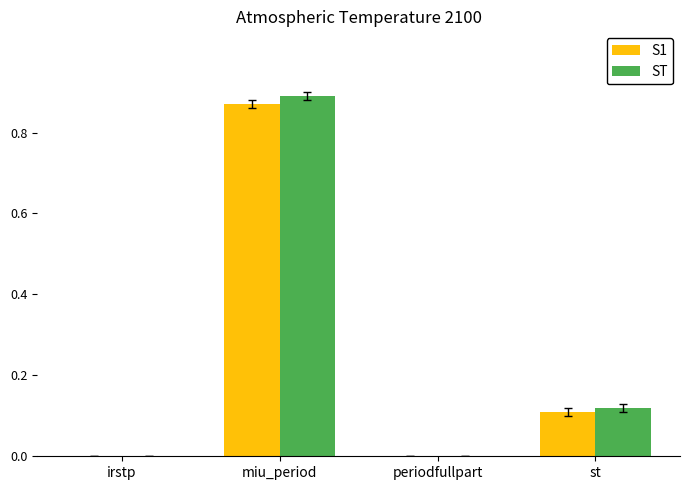

What is the sum of all ST values?

1.0